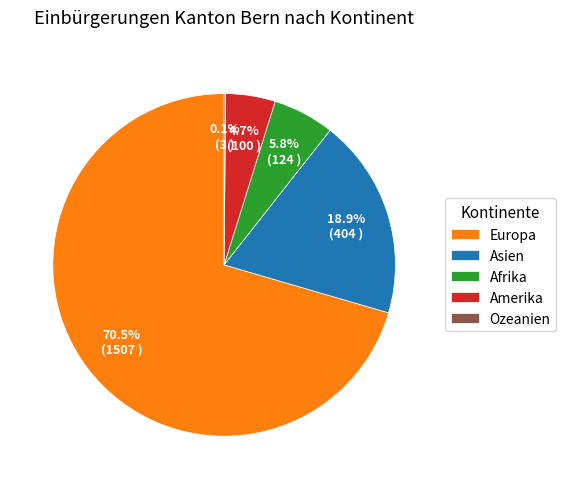

Which slice represents more than half of the pie?

Europa